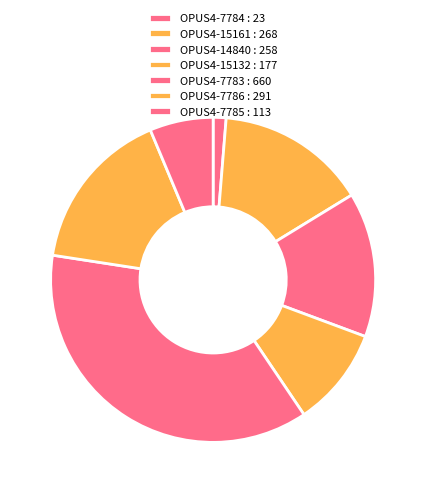

Does any single category account for the majority?

No